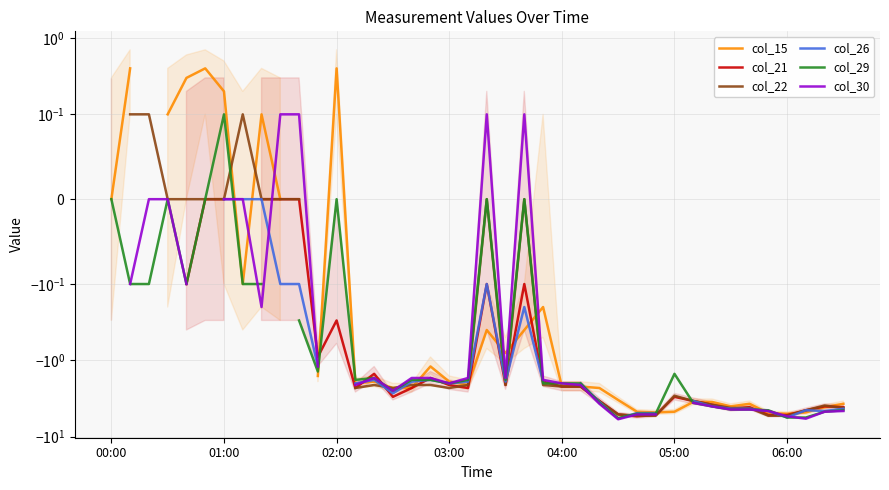

How many data points in col_21 are above -2?

14